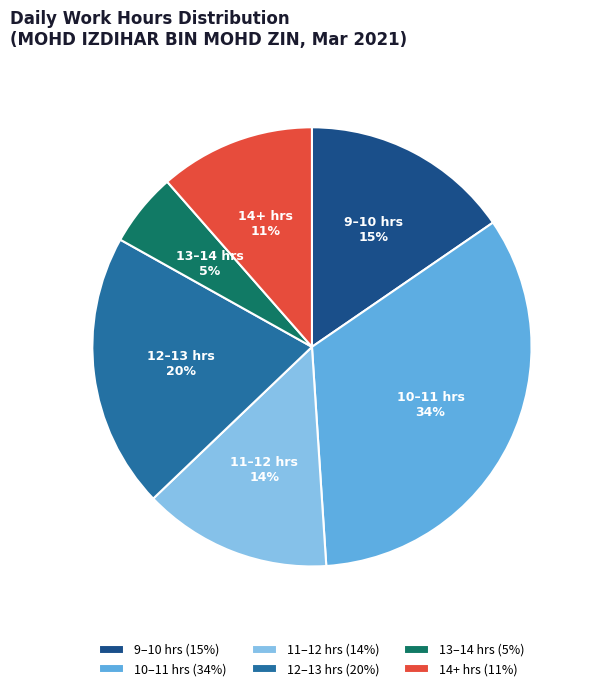

Which slice is the largest?

10–11 hrs (34%)